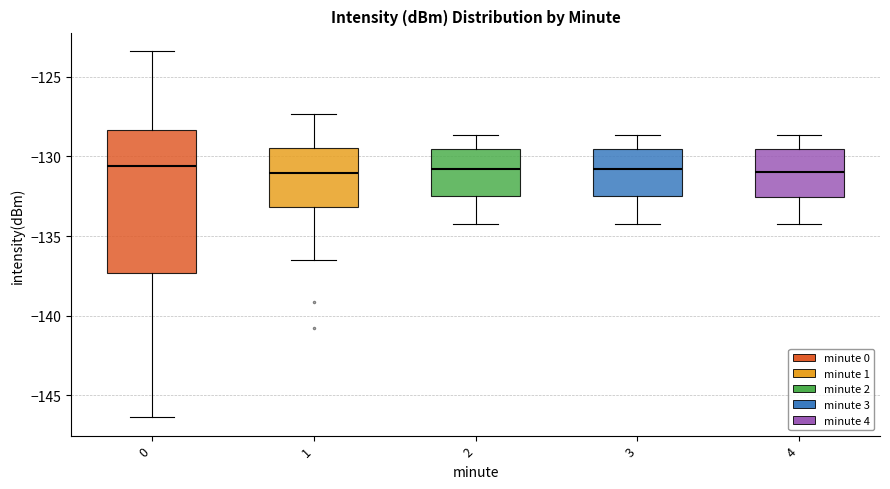

Reading left to right, read every box against the y-axis: the position of its median line, the range the box covers, and the ends of its whiskers. The values are not printed on the chart, so give them approximately, as read against the axis.

0: median -130.5, box -137.5 to -128.5, whiskers -146.5 to -123.5
1: median -131.0, box -133.0 to -129.5, whiskers -136.5 to -127.5
2: median -131.0, box -132.5 to -129.5, whiskers -134.0 to -128.5
3: median -131.0, box -132.5 to -129.5, whiskers -134.0 to -128.5
4: median -131.0, box -132.5 to -129.5, whiskers -134.0 to -128.5